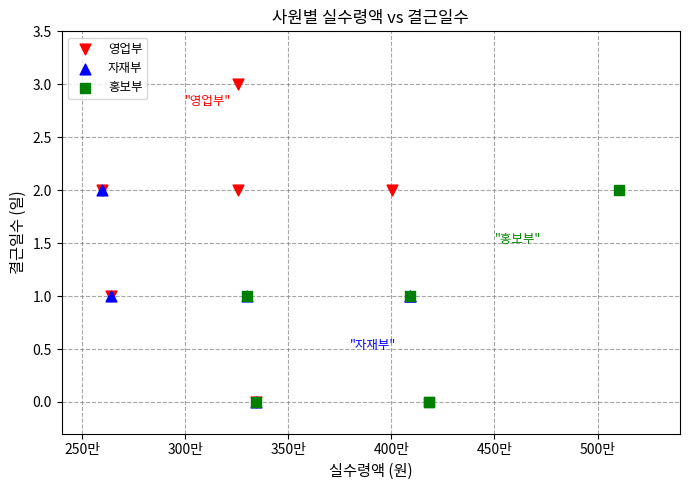

Which series contains the highest Y value?

영업부